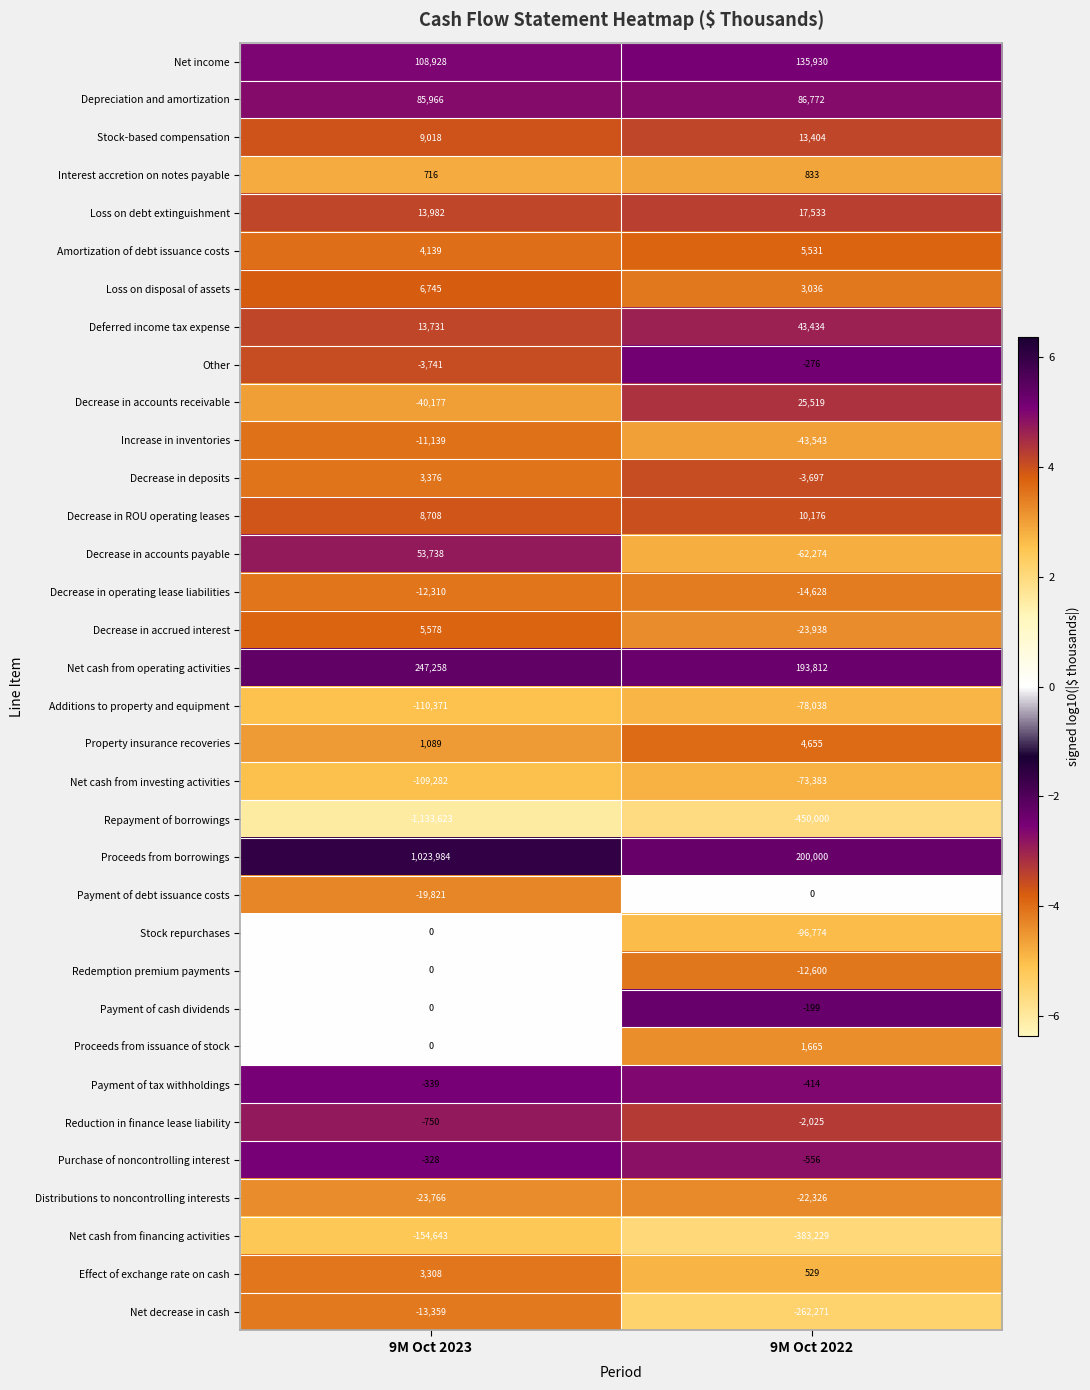

What is the spread (max minus min) of values at 9M Oct 2023?

2157607